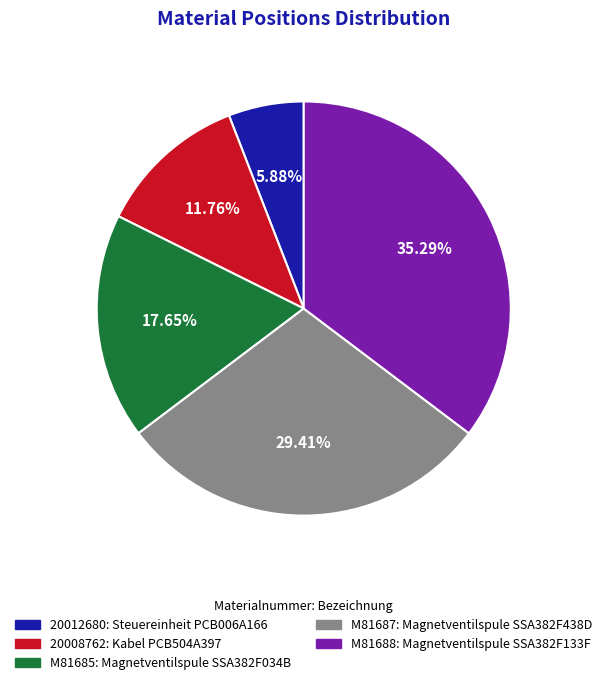

To the nearest percent, what is the difference between the M81685 and M81687 slice percentages?

12%